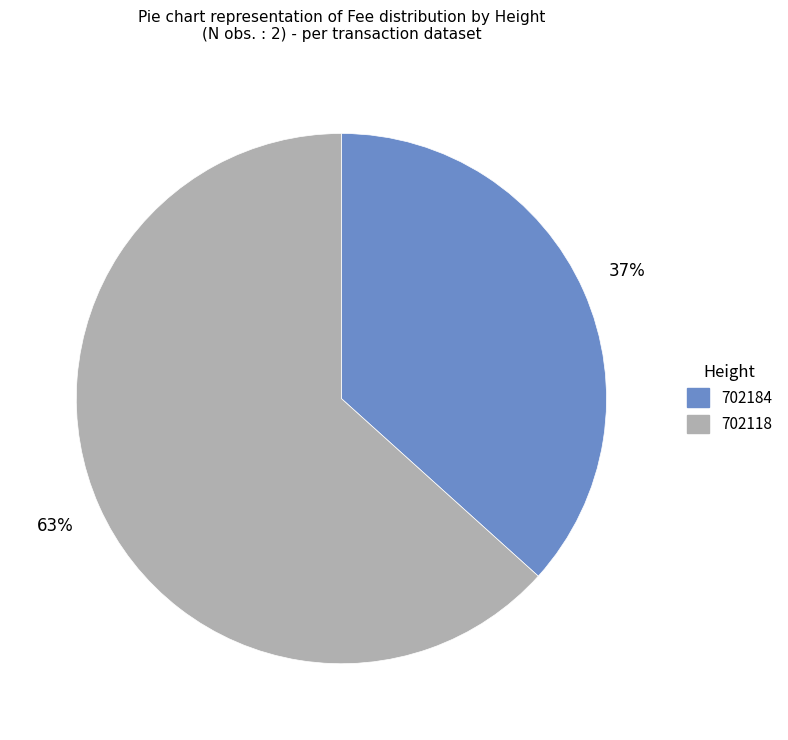

Rank the categories by value from highest to lowest.

702118, 702184